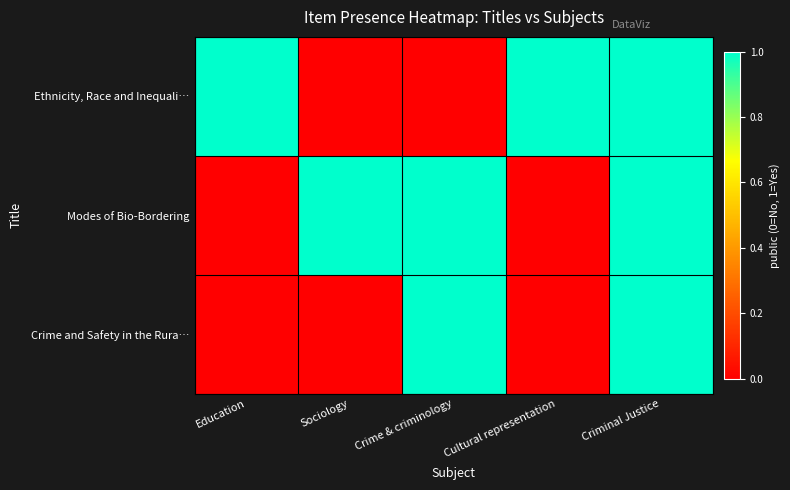

Reading right to left, what are all the values shown in this chart?

Ethnicity, Race and Inequali…: Criminal Justice=1	Cultural representation=1	Crime & criminology=0	Sociology=0	Education=1
Modes of Bio-Bordering: Criminal Justice=1	Cultural representation=0	Crime & criminology=1	Sociology=1	Education=0
Crime and Safety in the Rura…: Criminal Justice=1	Cultural representation=0	Crime & criminology=1	Sociology=0	Education=0